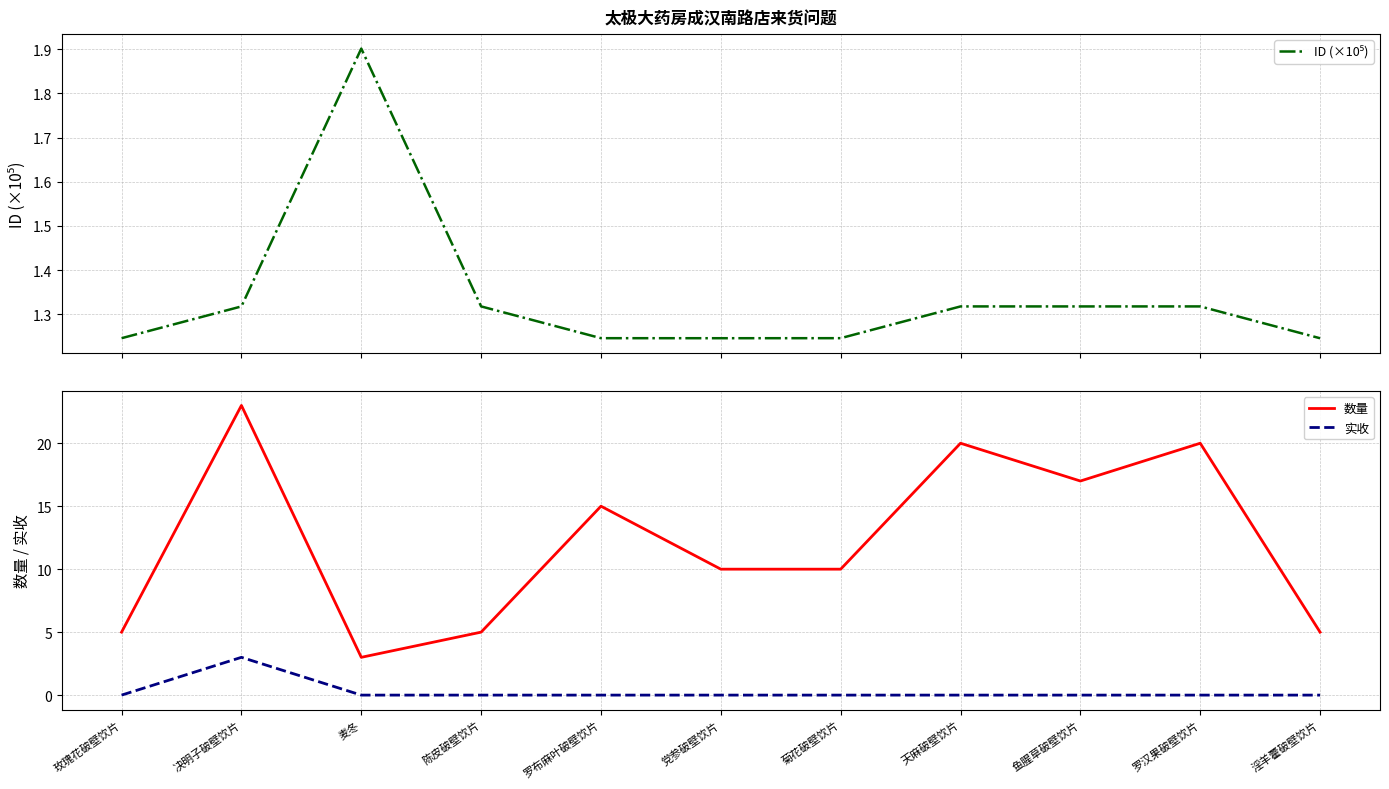

Is the value of 数量 at 党参破壁饮片 greater than the value of 实收 at 罗汉果破壁饮片?

Yes